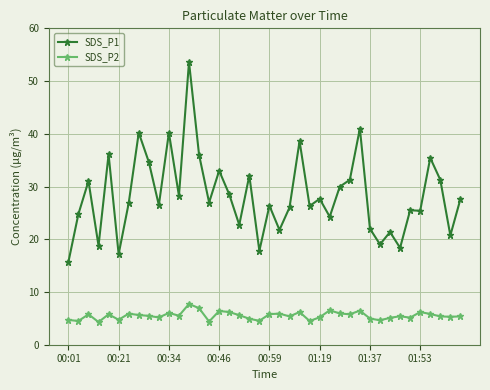

Rank the series by their maximum value, from highest to lowest.

SDS_P1, SDS_P2